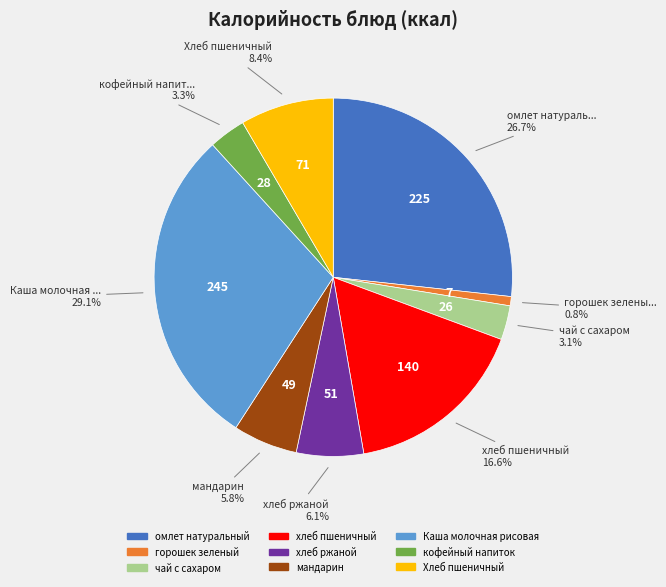

To the nearest percent, what is the average slice percentage?

11%